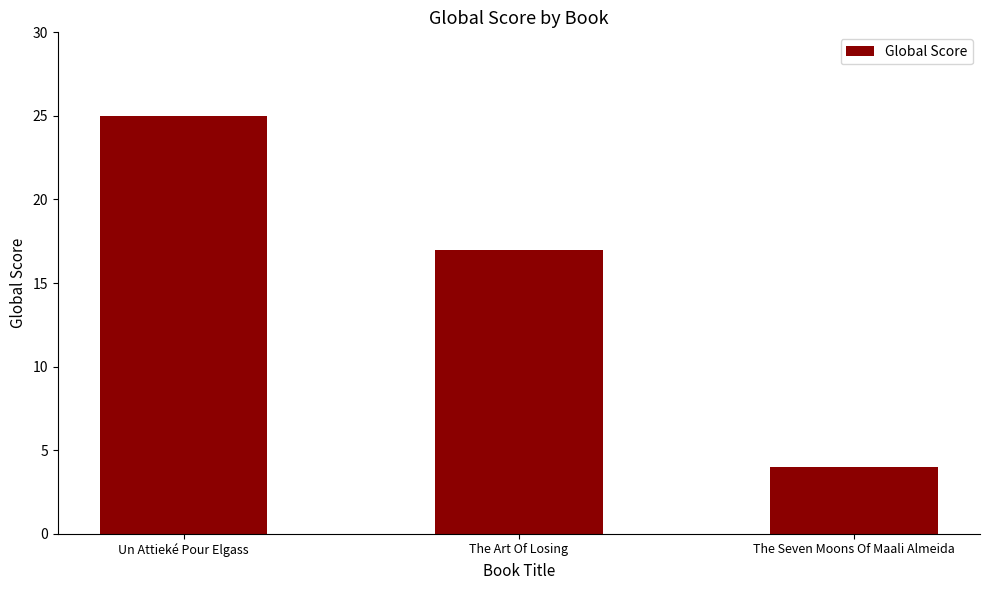

Between The Art Of Losing and The Seven Moons Of Maali Almeida, which is larger?

The Art Of Losing